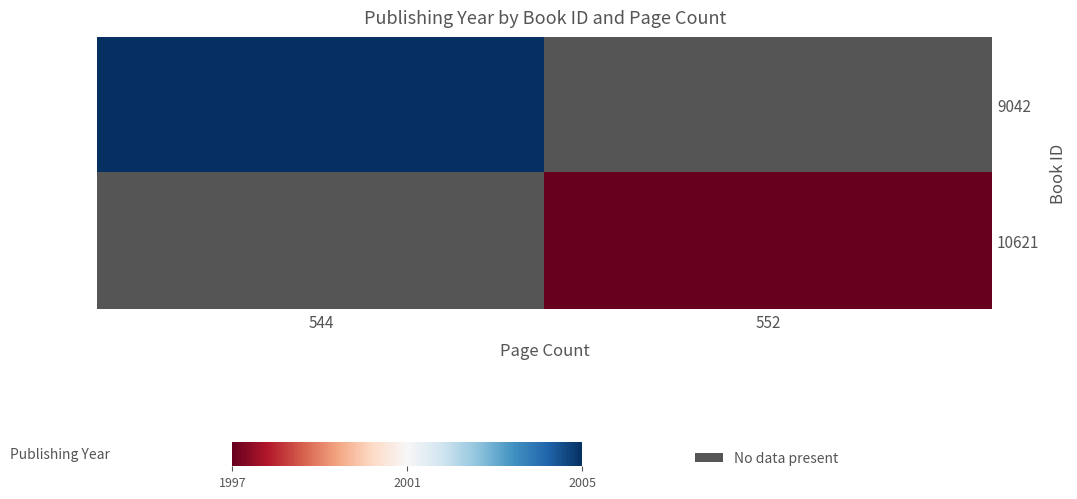

Rank the series by their average value, from lowest to highest.

9042, 10621